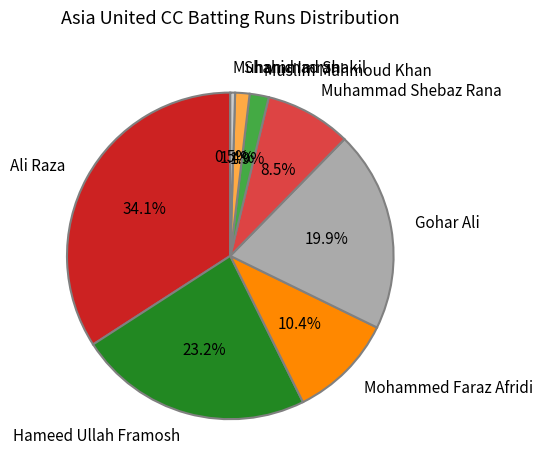

What portion of the pie excludes Muslim Mahmoud Khan?

98.1%